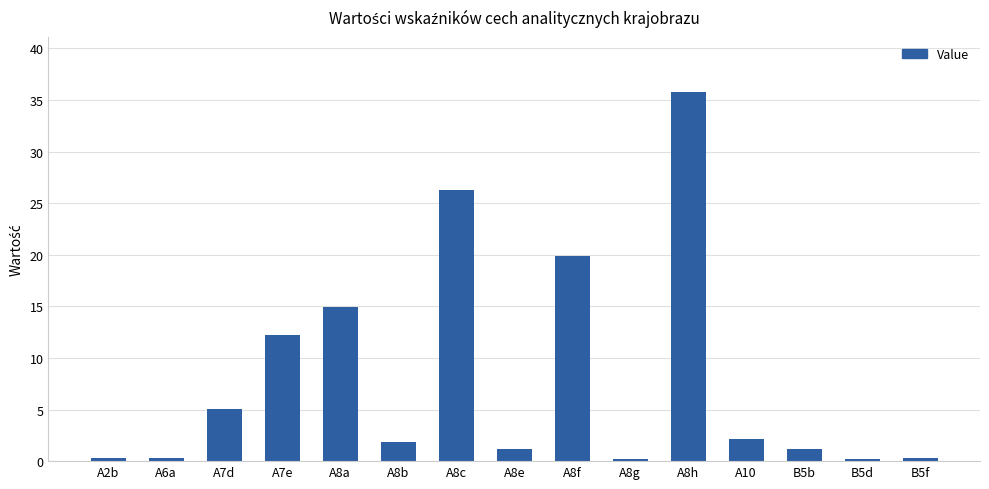

What is the smallest value displayed?

0.2